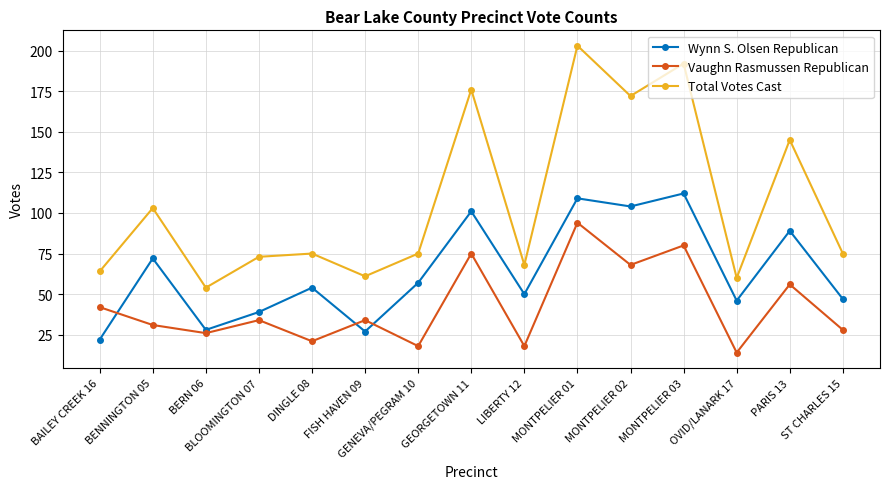

What is the label of the 6th point from the left?

FISH HAVEN 09